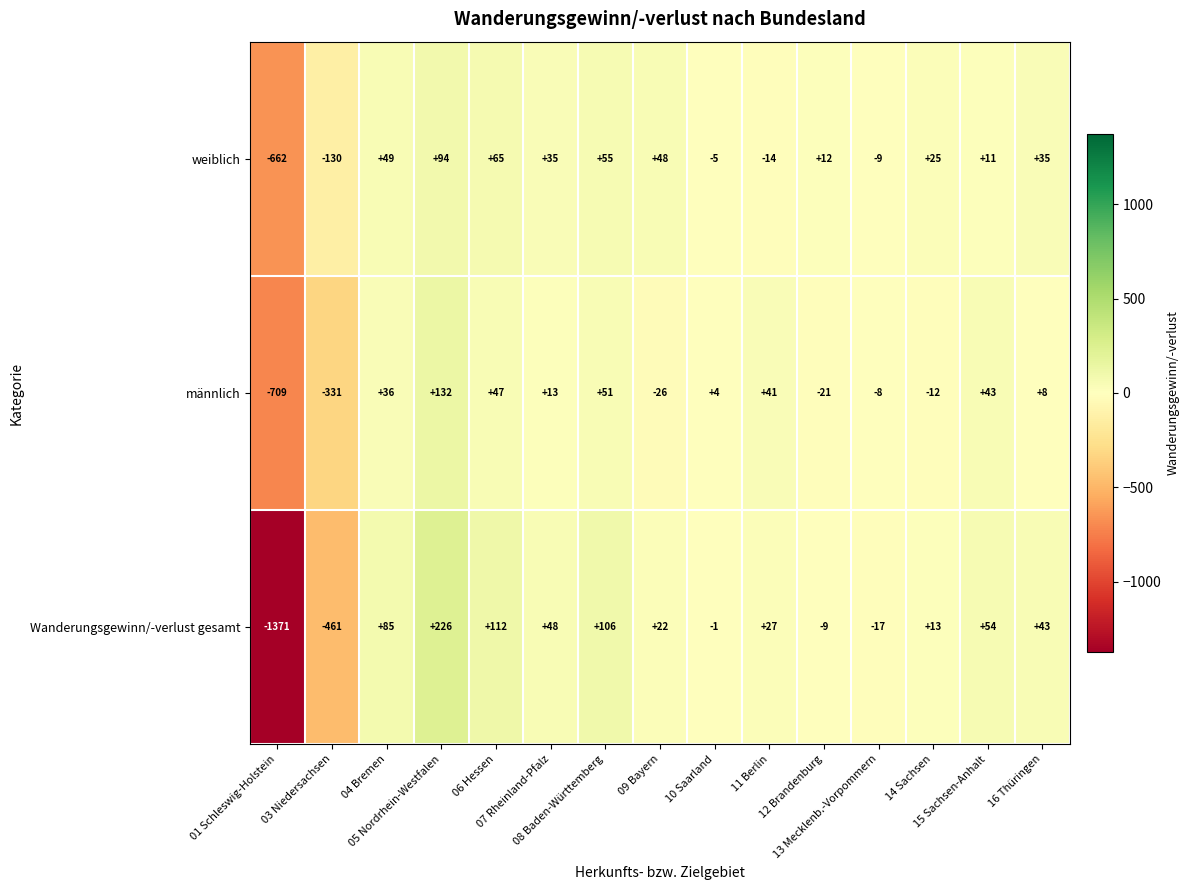

What is the sum of all männlich values?

-732